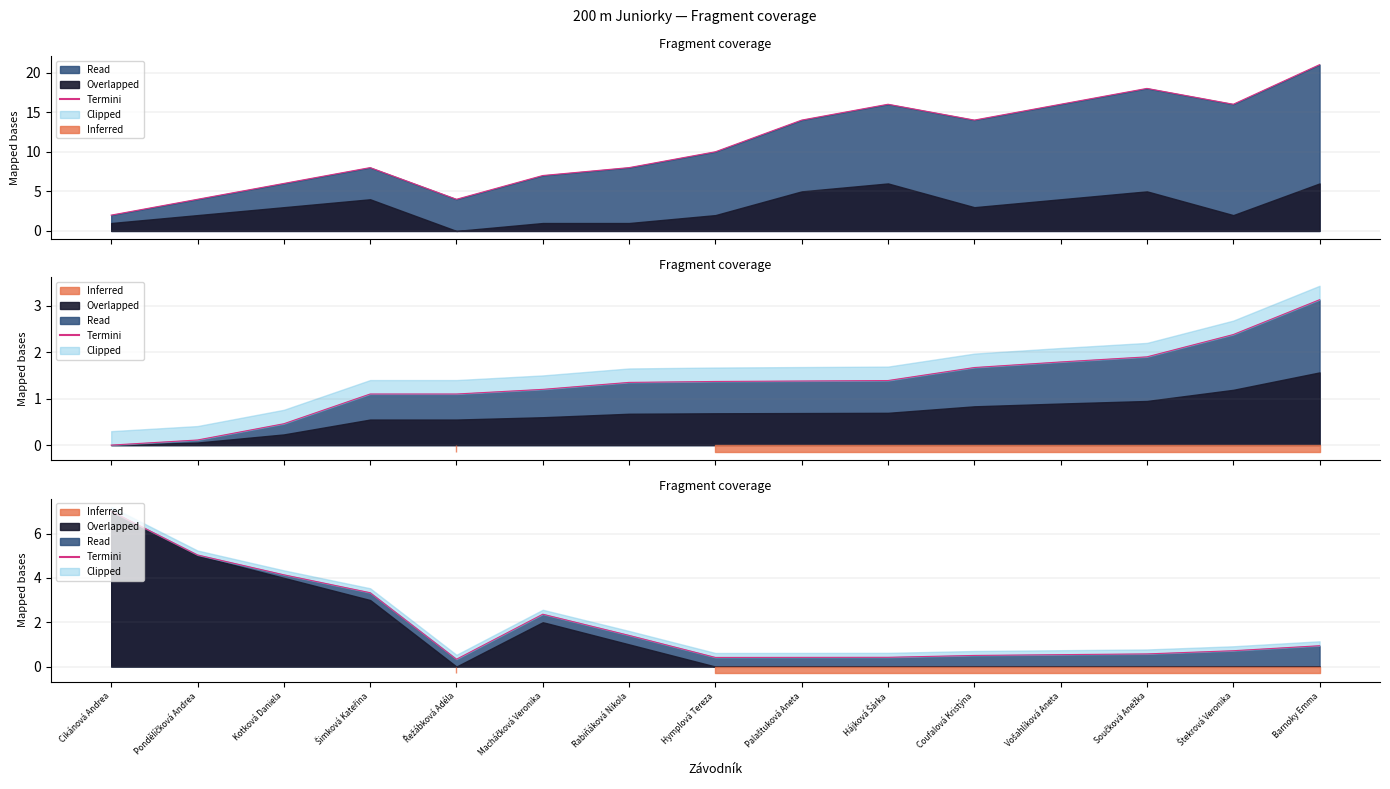

What value does the data have at Řežábková Adéla?

0.3